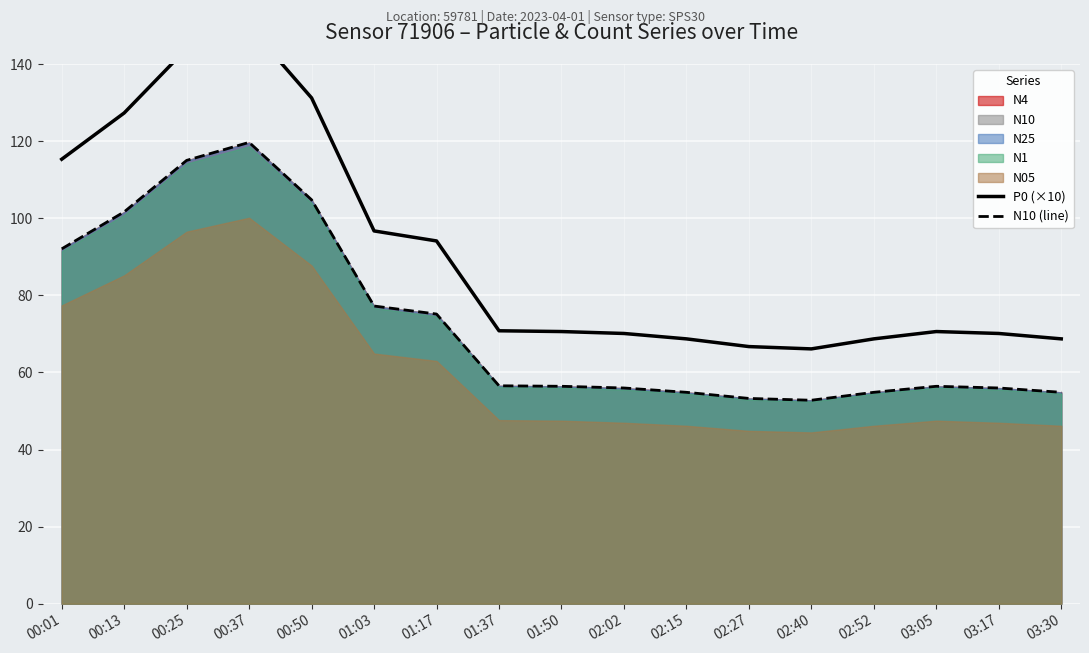

Reading right to left, list all the values displayed in this chart.

P0 (×10): 68.7	70.1	70.6	68.7	66.1	66.7	68.7	70.1	70.6	70.8	94.1	96.7	131.2	149.8	144.0	127.3	115.3
N10 (line): 54.8	56.0	56.4	54.8	52.8	53.2	54.8	56.0	56.4	56.5	75.1	77.2	104.8	119.7	115.0	101.6	92.0